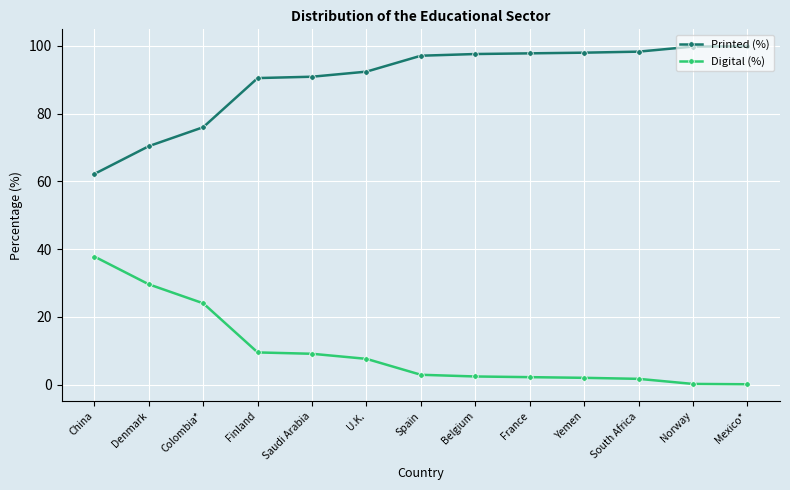

True or false: Printed (%) and Digital (%) cross at least once.

False